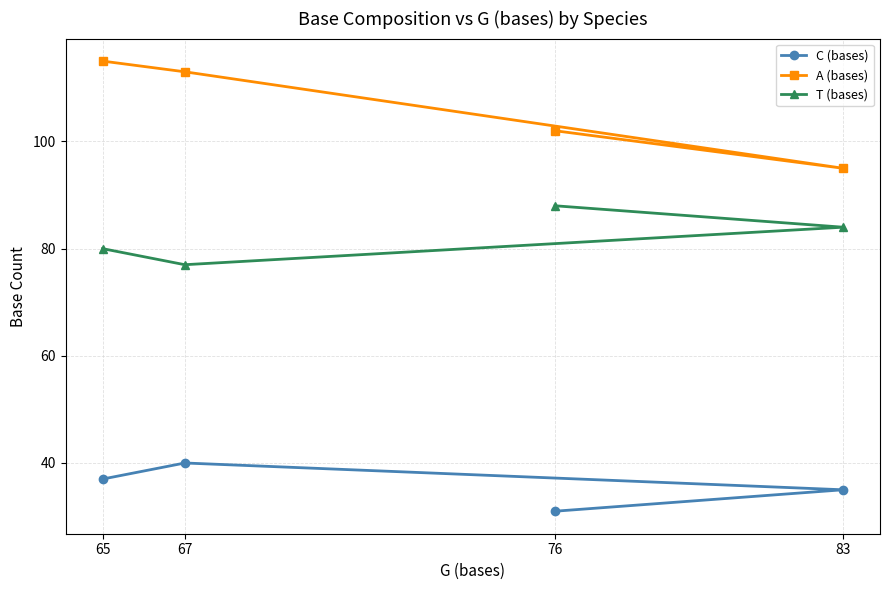

Count the T (bases) values in the range 80 to 88.

3